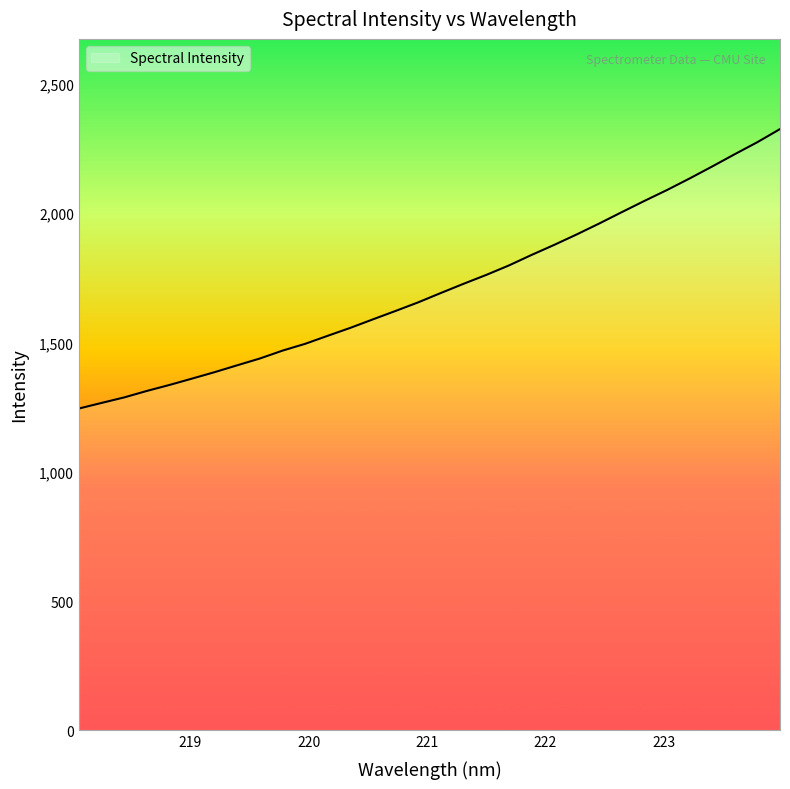

What is the smallest value displayed?

1244.6